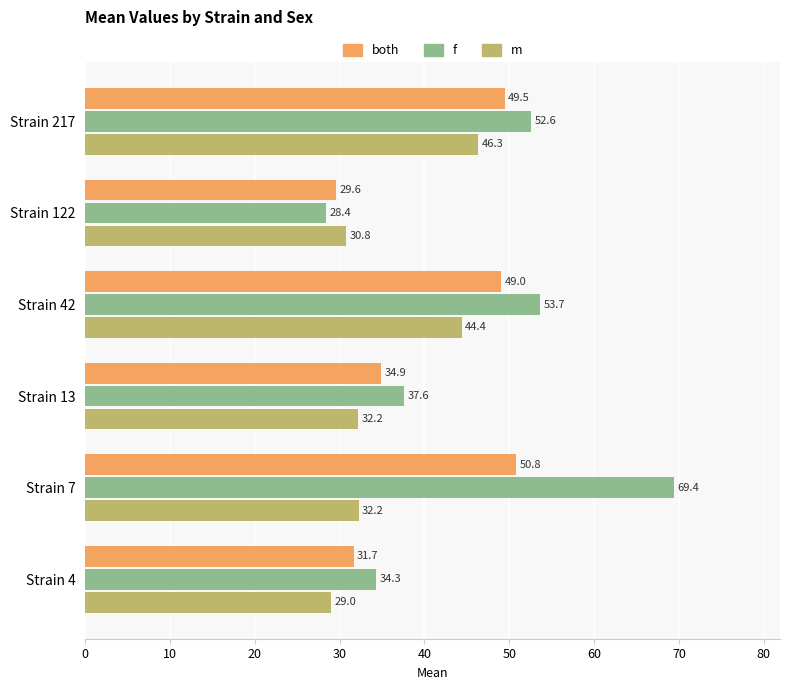

Rank the series by their maximum value, from highest to lowest.

f, both, m